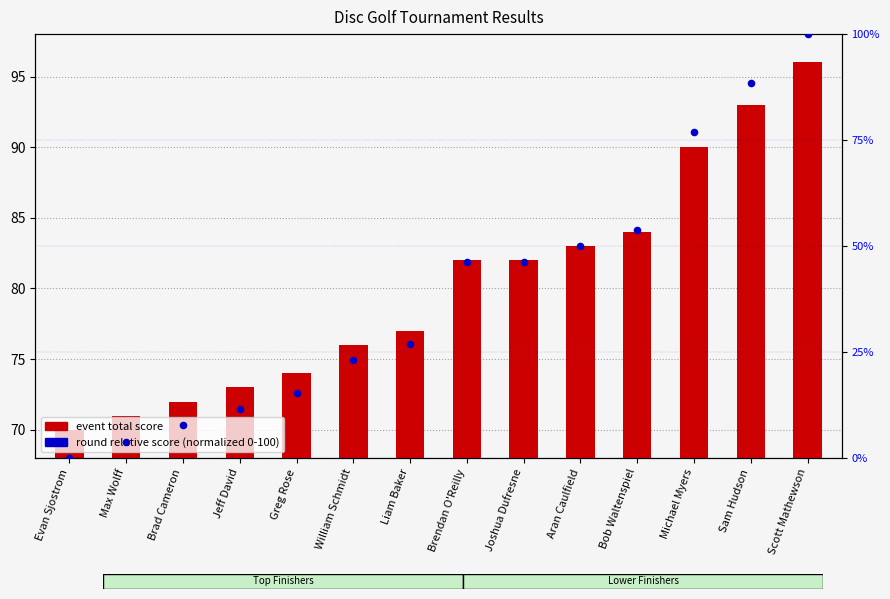

What is the total value across all series at Michael Myers?

166.9